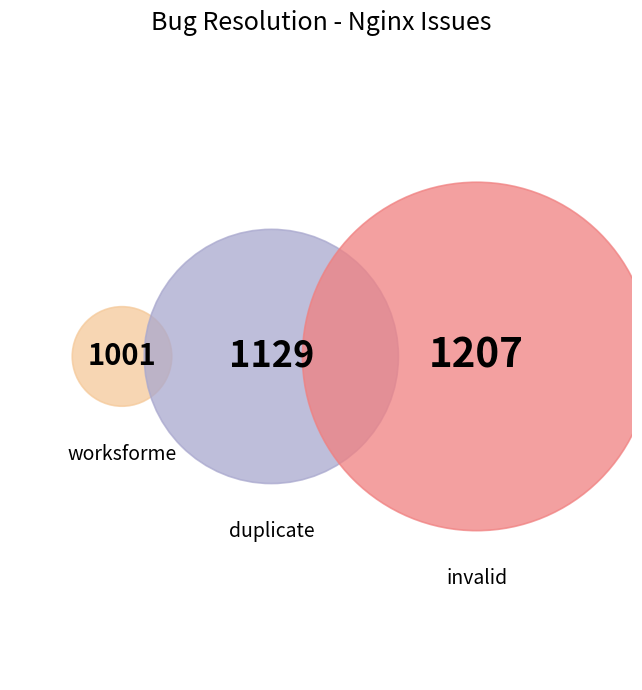

Is there a majority slice in this chart?

No